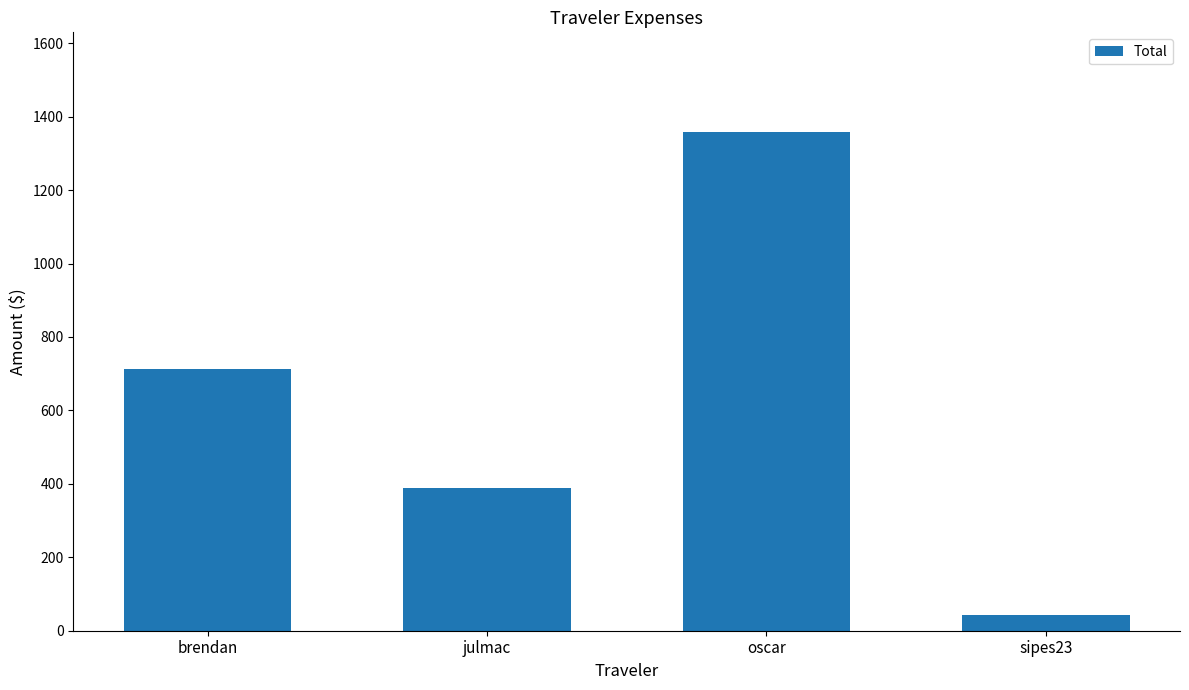

True or false: the data shows 1358.1 at oscar.

True